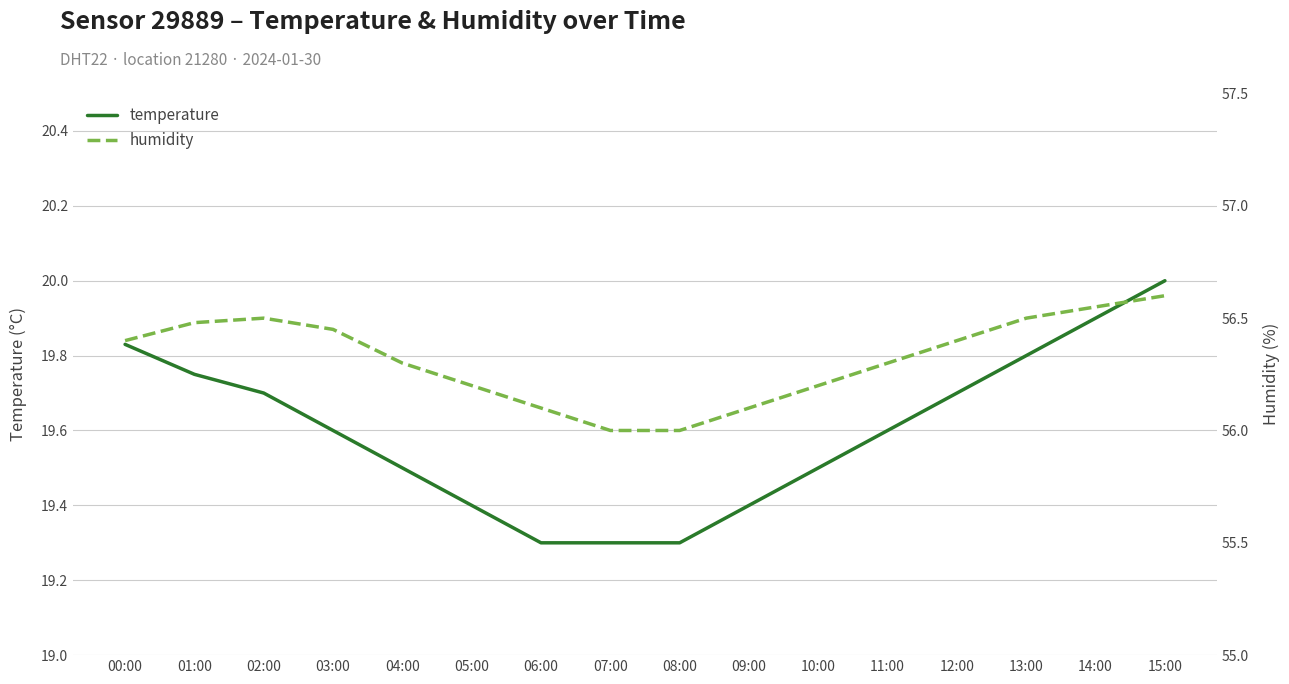

Which has a higher value, 08:00 or 01:00?

01:00